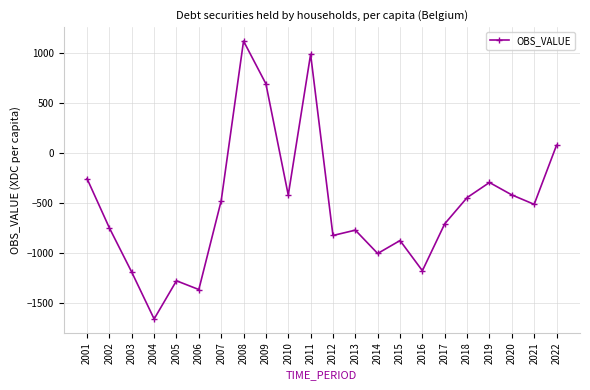

What is the value of the 12th point from the left?

-823.2